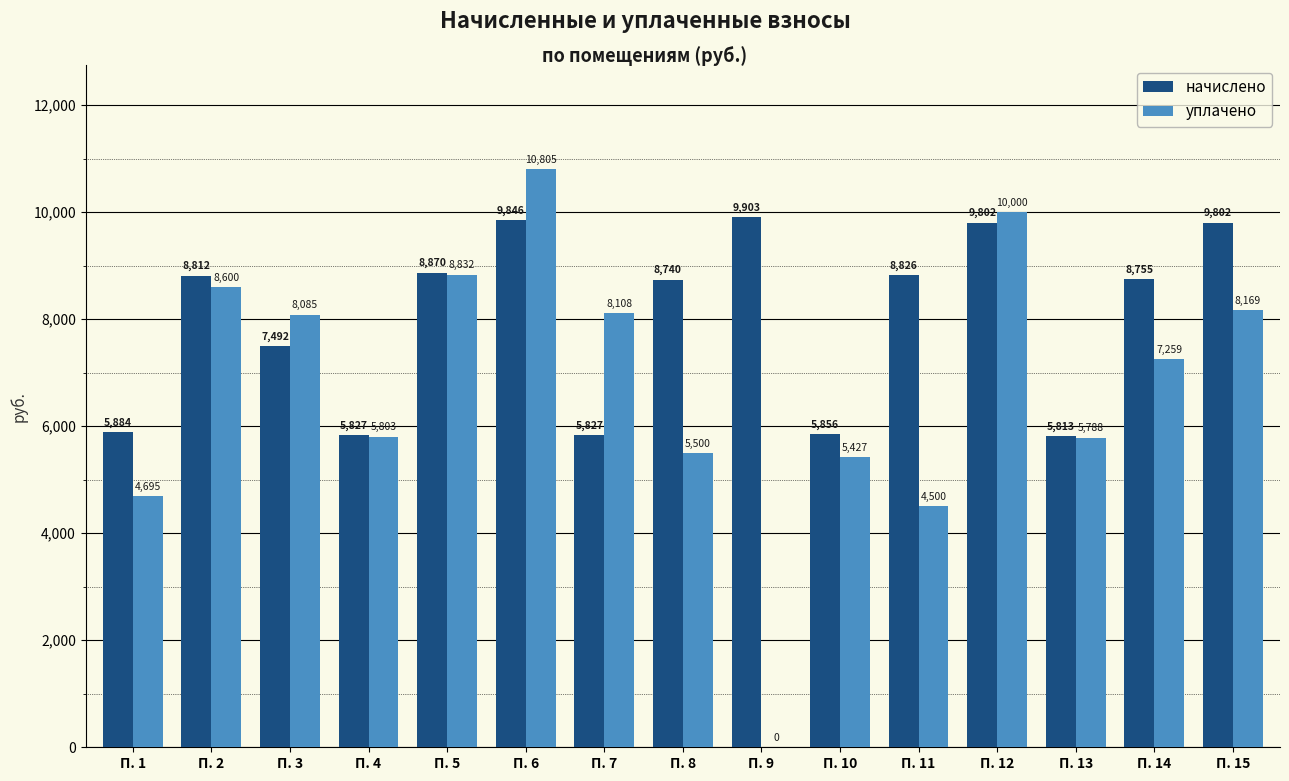

Which series changed the most between П. 9 and П. 15?

уплачено